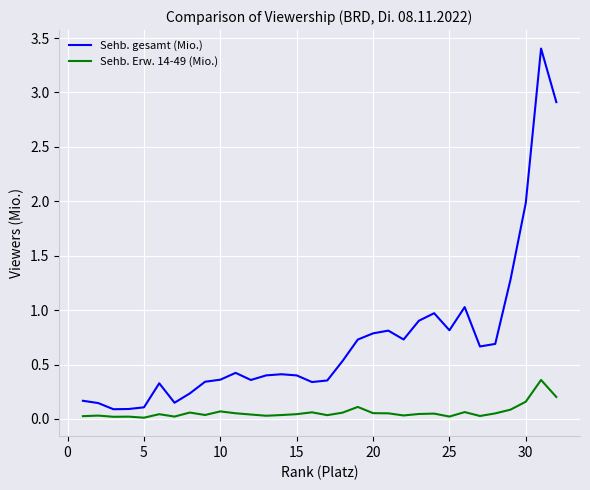

True or false: Sehb. gesamt (Mio.) and Sehb. Erw. 14-49 (Mio.) cross at least once.

False